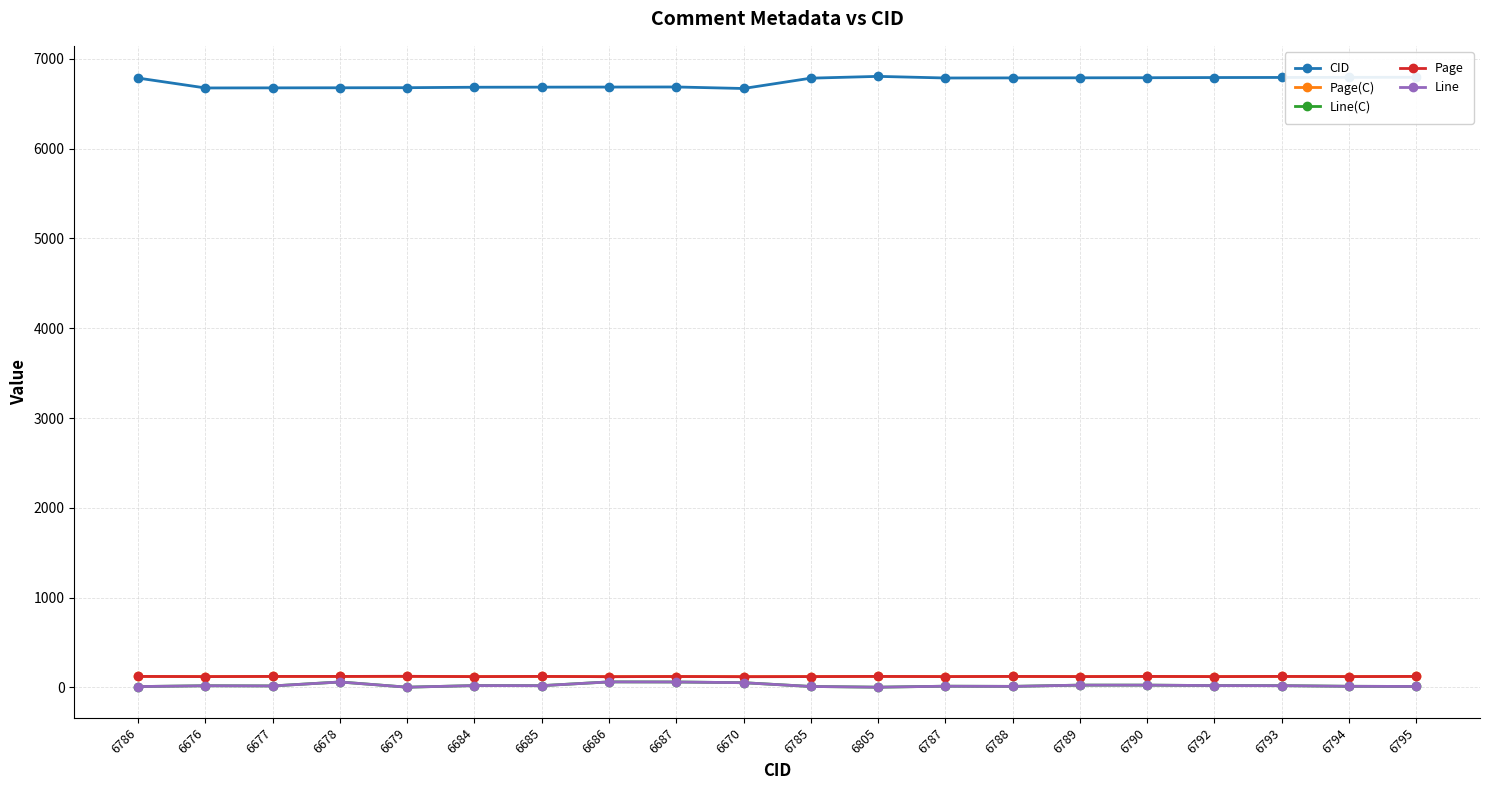

At which label does Line(C) reach its minimum?

6679